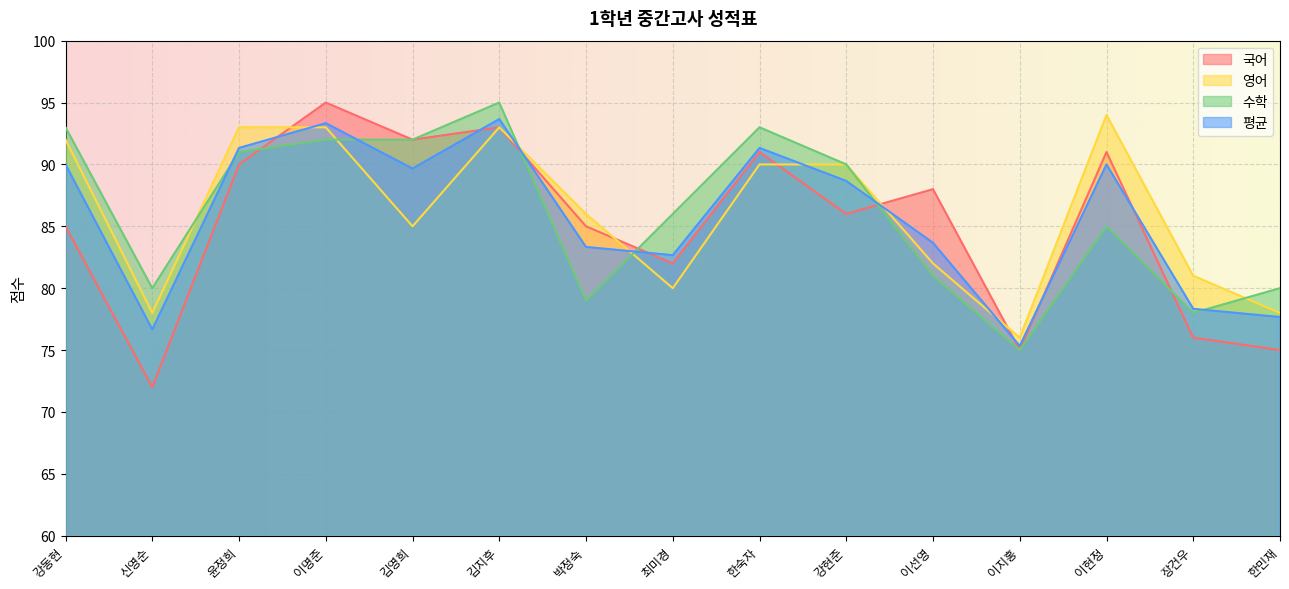

How many lines are shown in the chart?

4